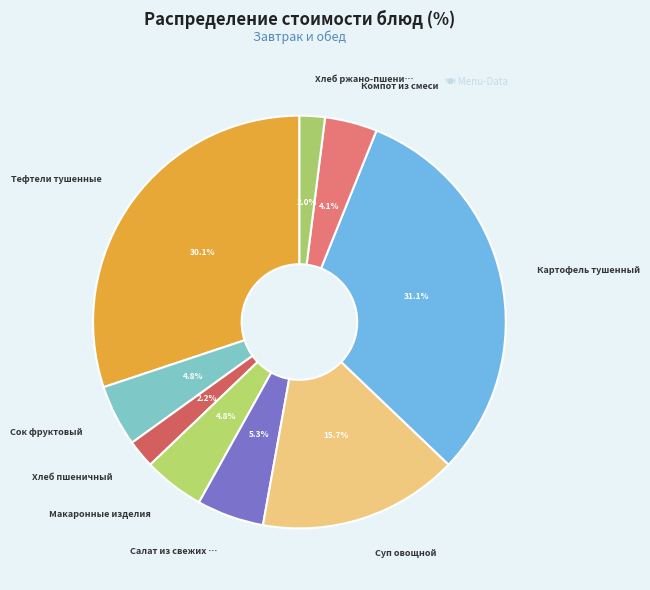

How many slices are in this pie chart?

9